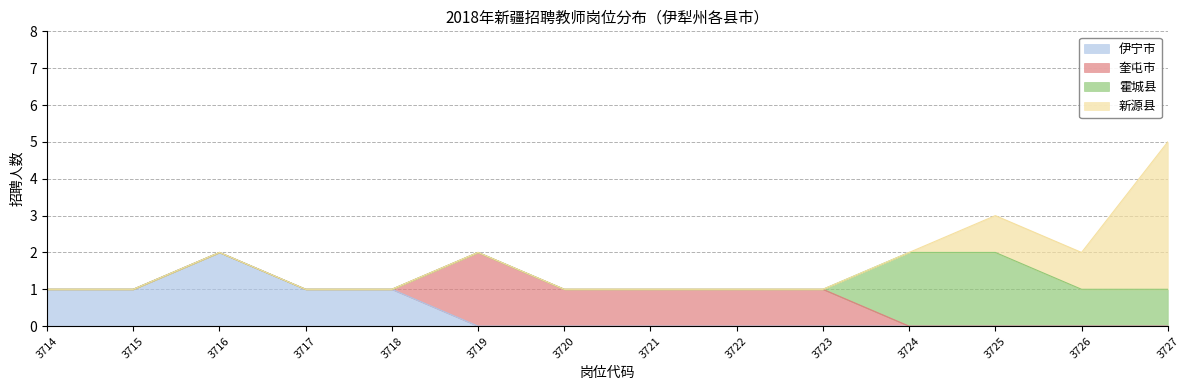

True or false: 霍城县 and 伊宁市 cross at least once.

False